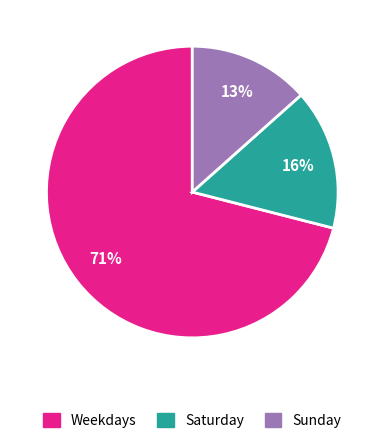

What percentage is the Weekdays slice, to the nearest percent?

71%